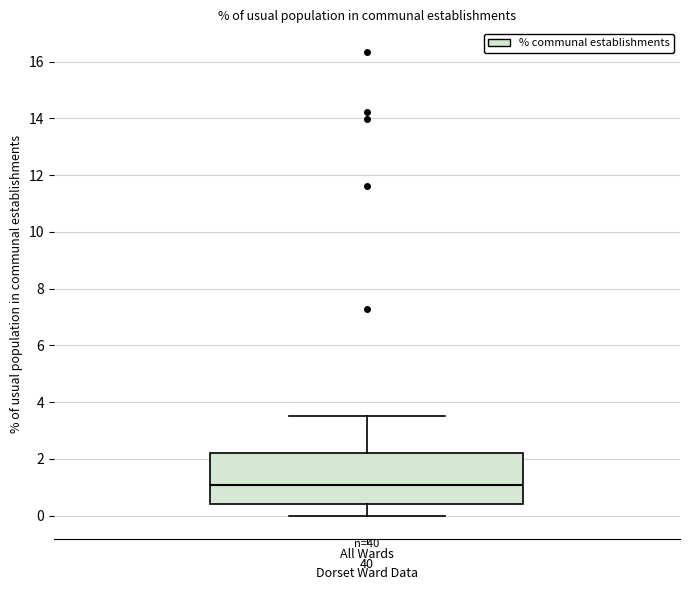

Read this box plot against the y-axis: the position of the median line, the range covered by the box, and the ends of both whiskers. The values are not printed on the chart, so give them approximately, as read against the axis.

median 1.0, box 0.4 to 2.2, whiskers 0.0 to 3.6